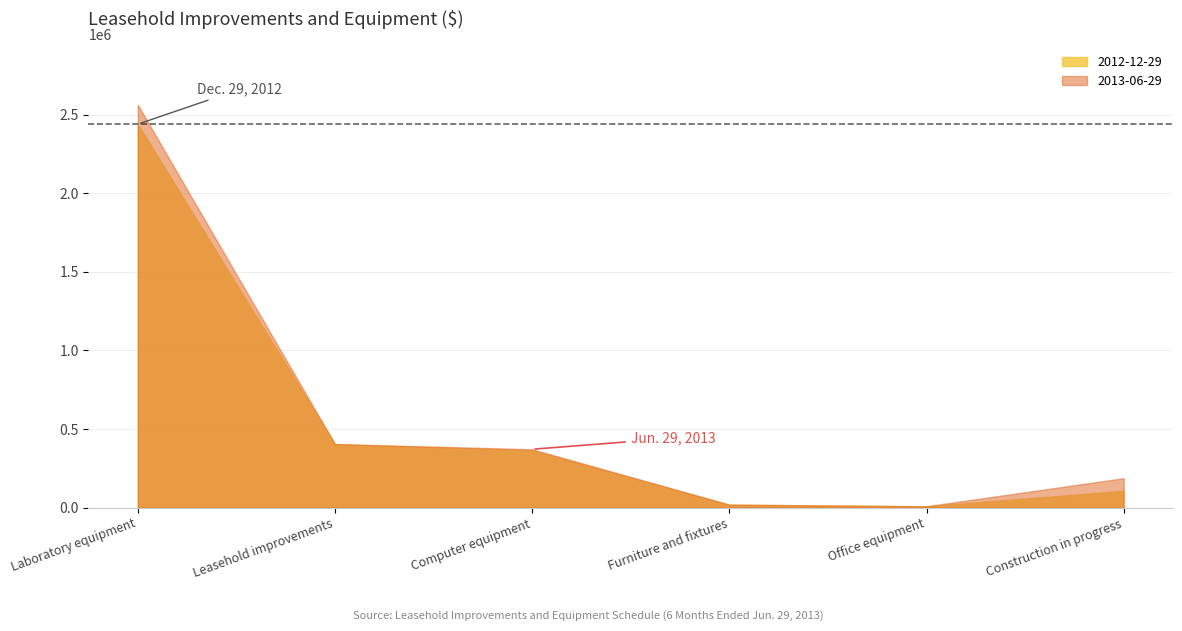

What are all the series names shown in the legend?

2012-12-29, 2013-06-29